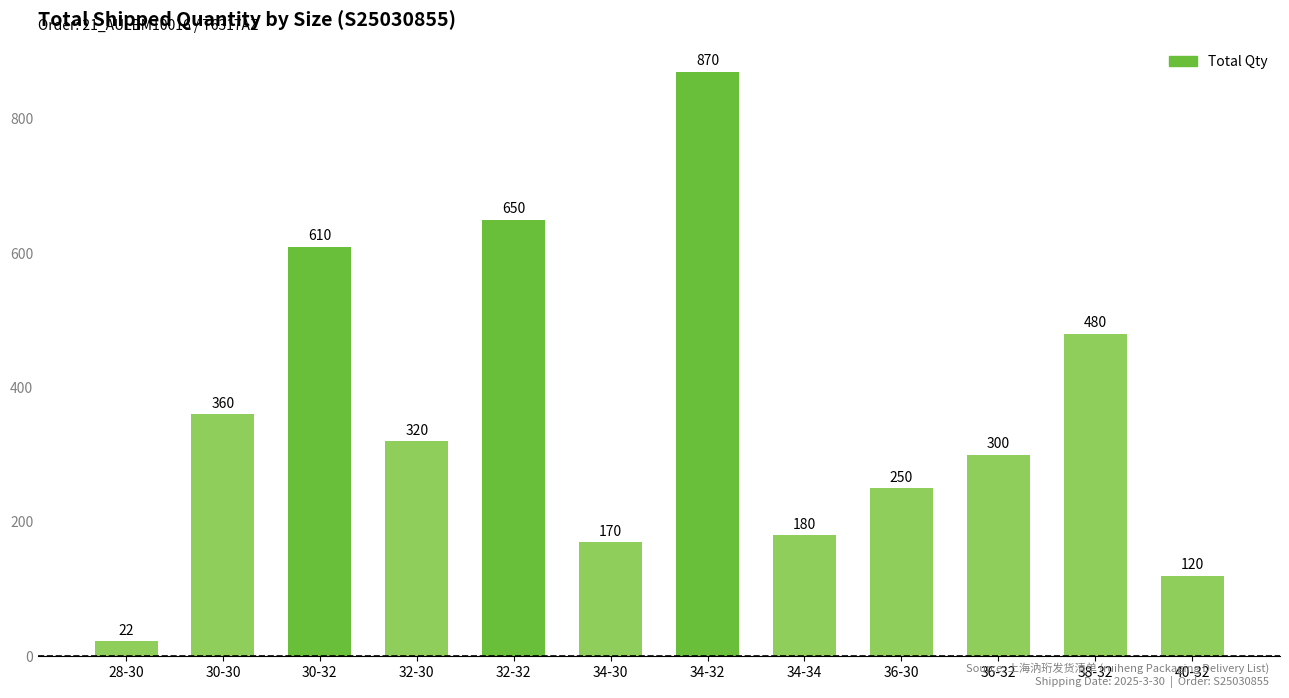

How many data points does each series have?

12